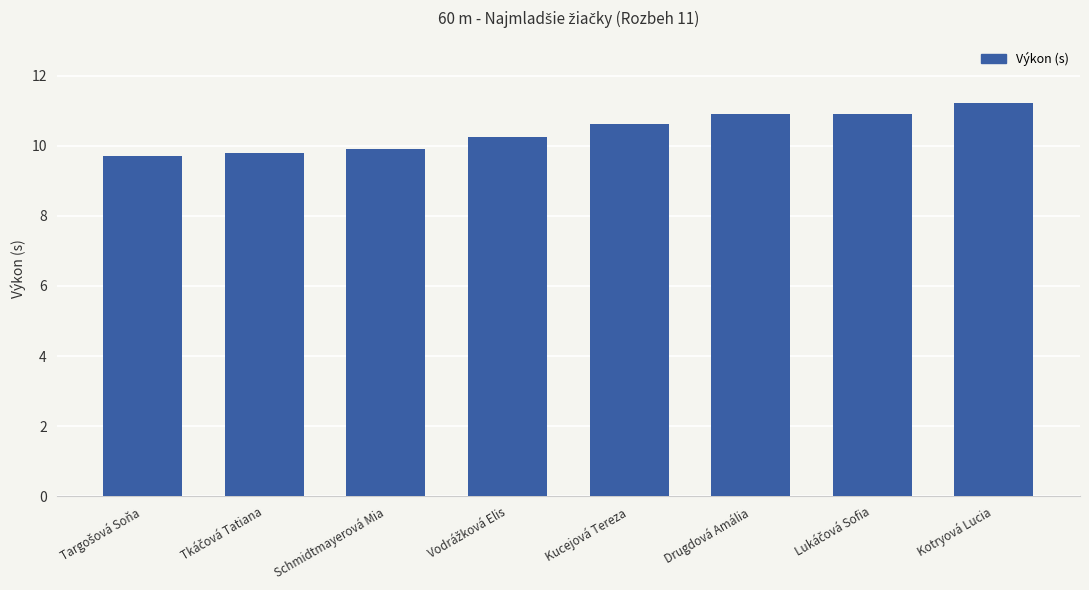

Reading right to left, transcribe all the data shown in this chart.

11.2	10.9	10.9	10.6	10.2	9.9	9.8	9.7